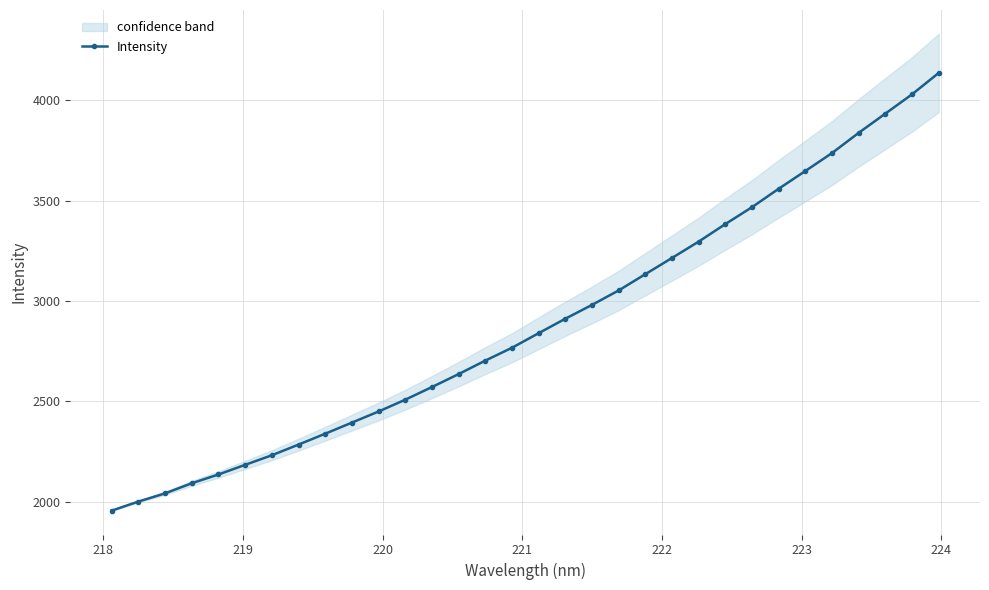

What is the average value?

2889.0